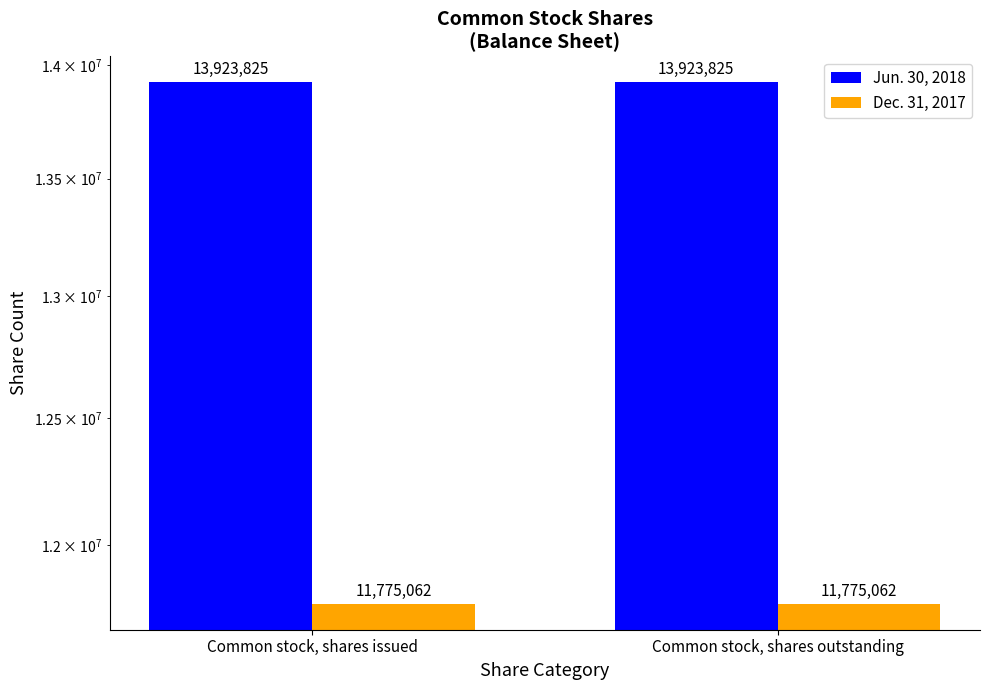

The value of Dec. 31, 2017 at Common stock, shares outstanding is 11775062. True or false?

True